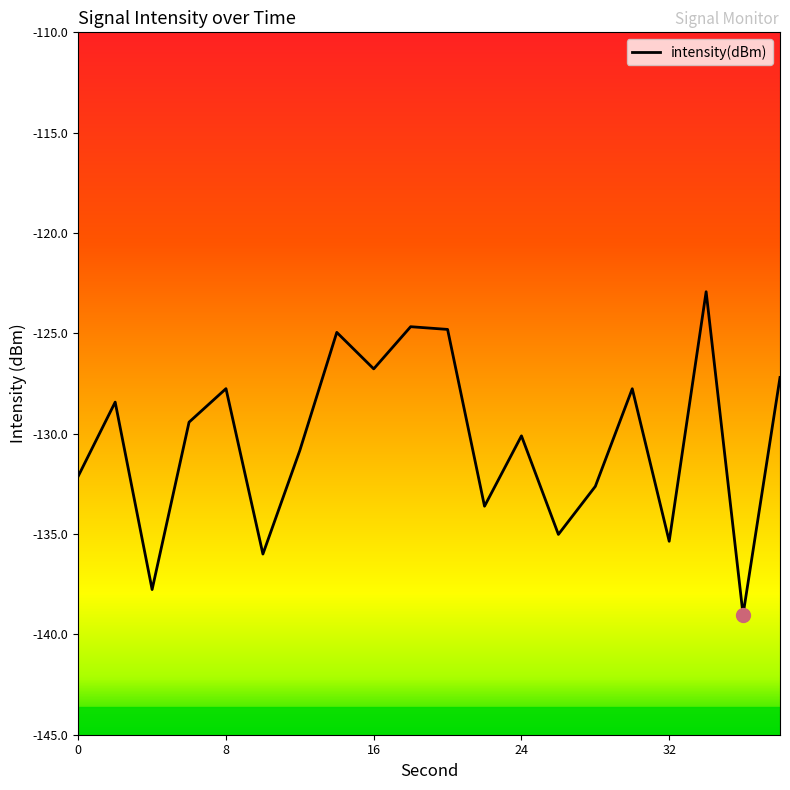

What is the maximum value shown in the chart?

-122.9